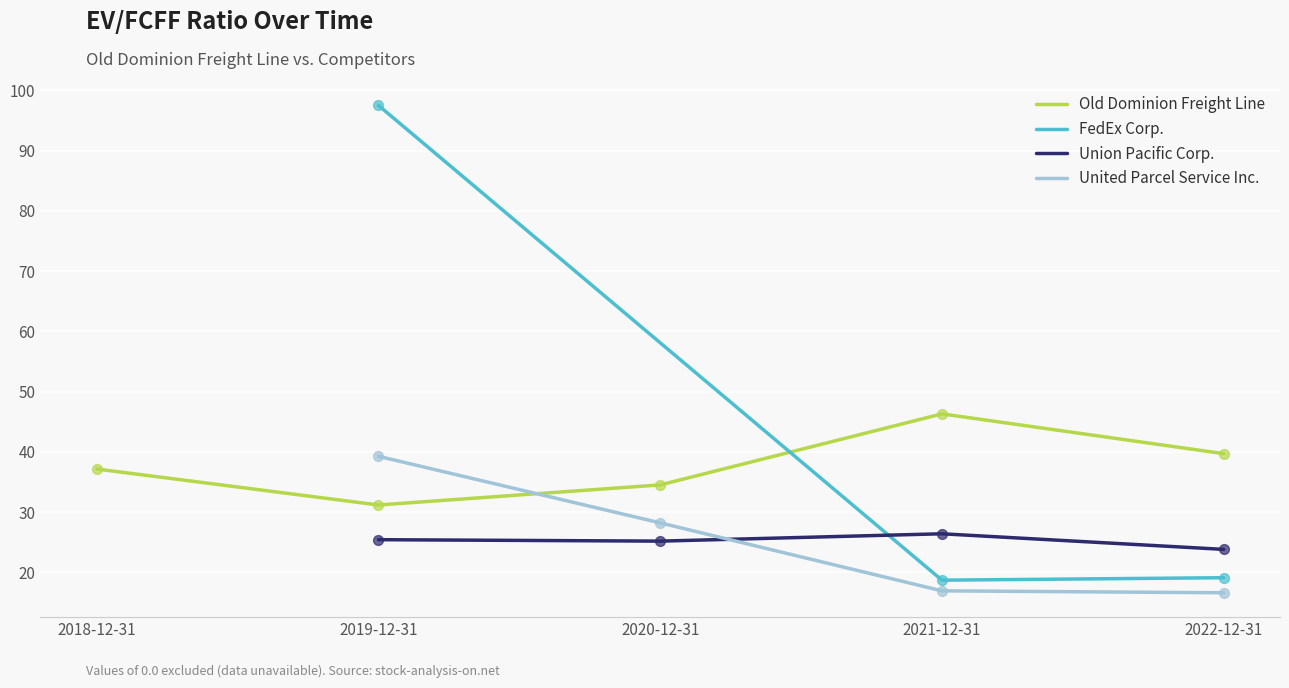

Which series contains the highest Y value?

FedEx Corp.